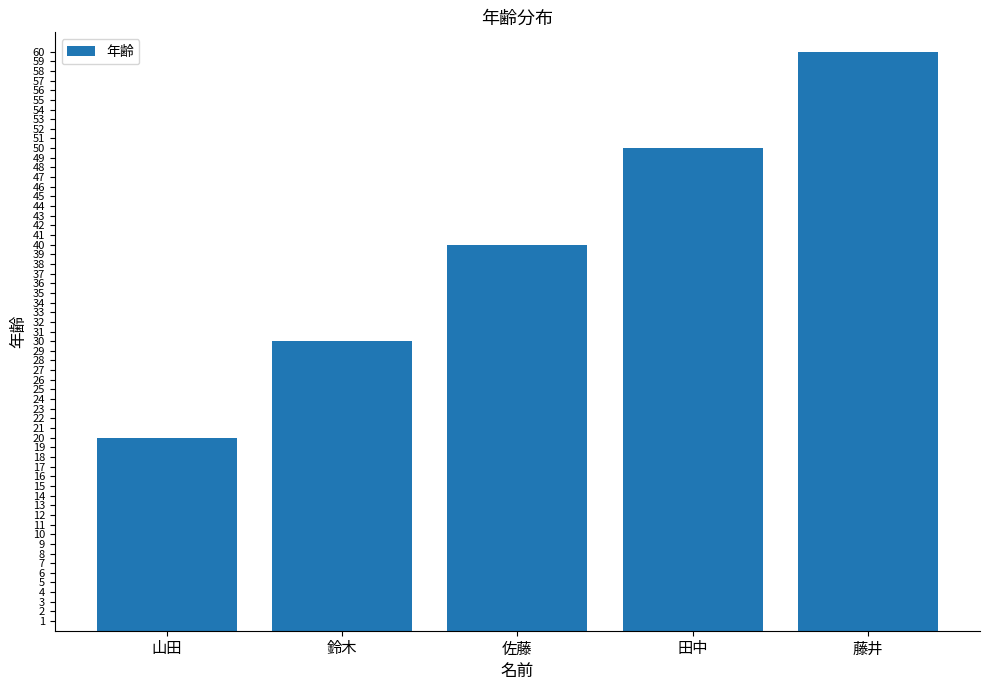

How many data points are less than 40?

2